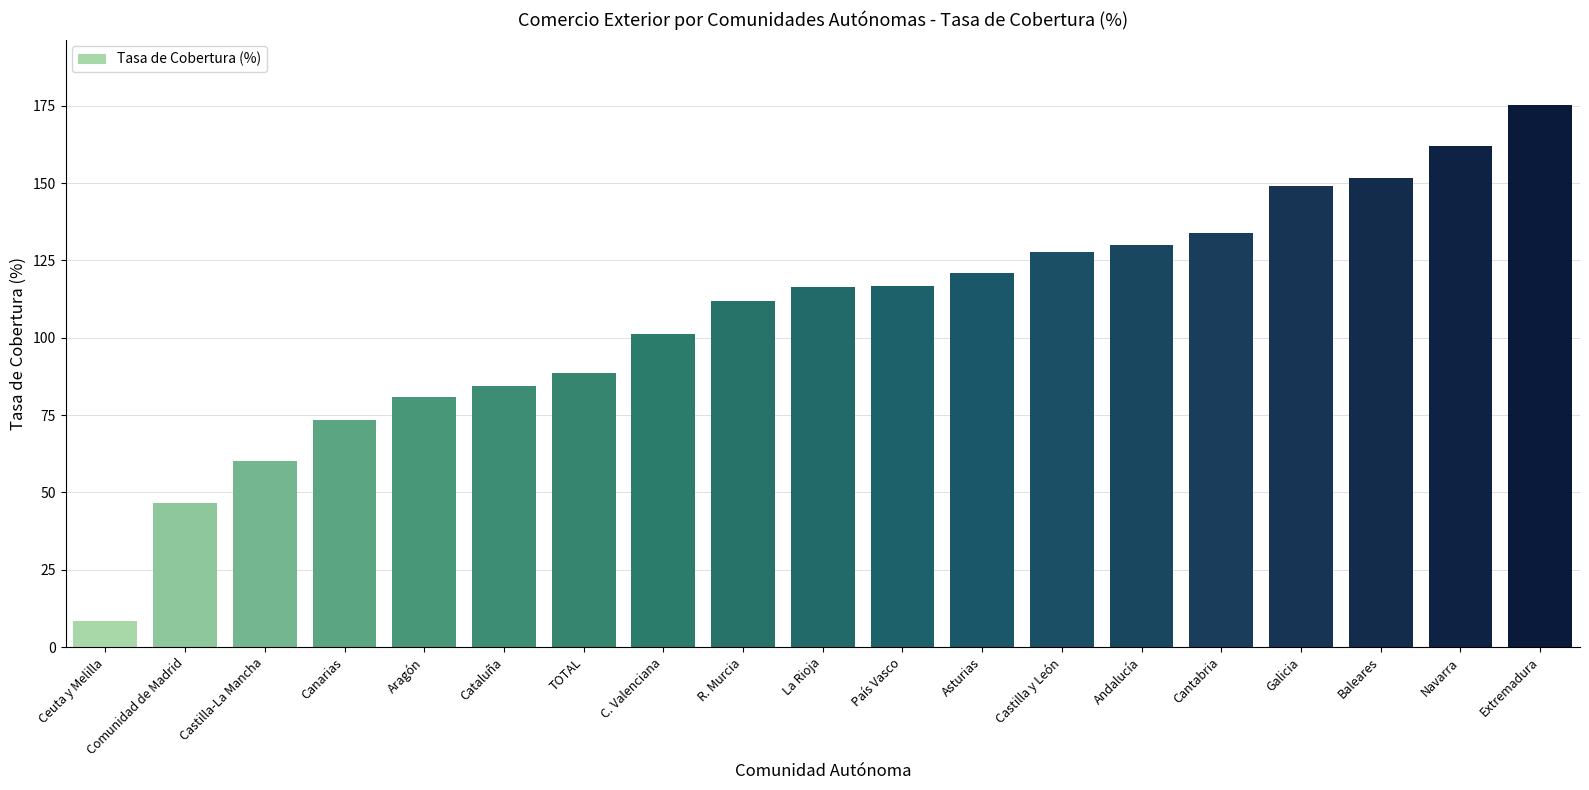

Which category has the lowest value across all series?

Ceuta y Melilla